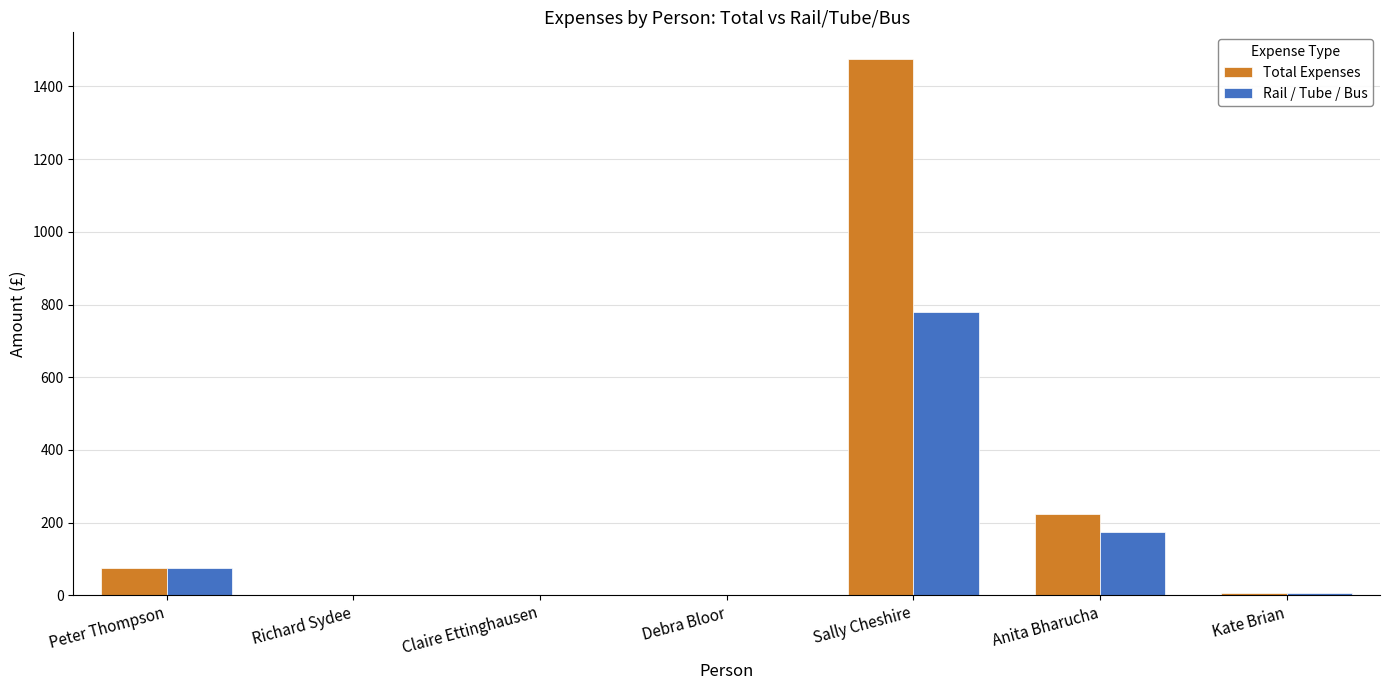

What is the average value of the Rail / Tube / Bus series?

148.3